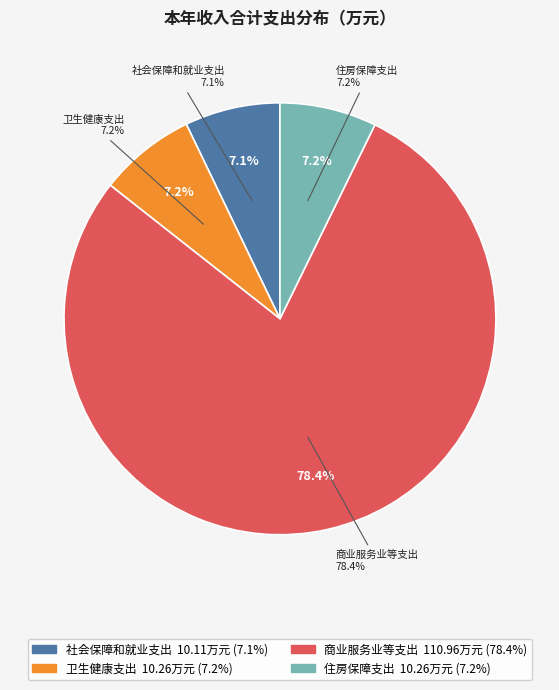

To the nearest percent, what percentage of the pie is 社会保障和就业支出?

7%